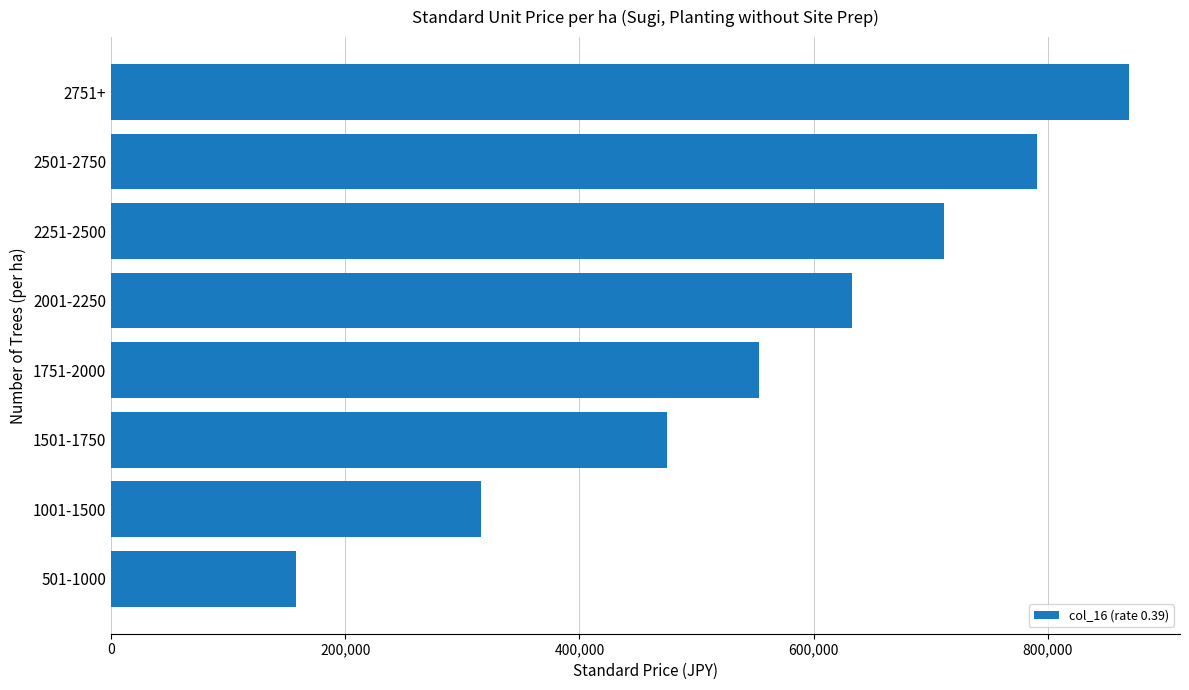

What value does the data have at 2501-2750?

790400